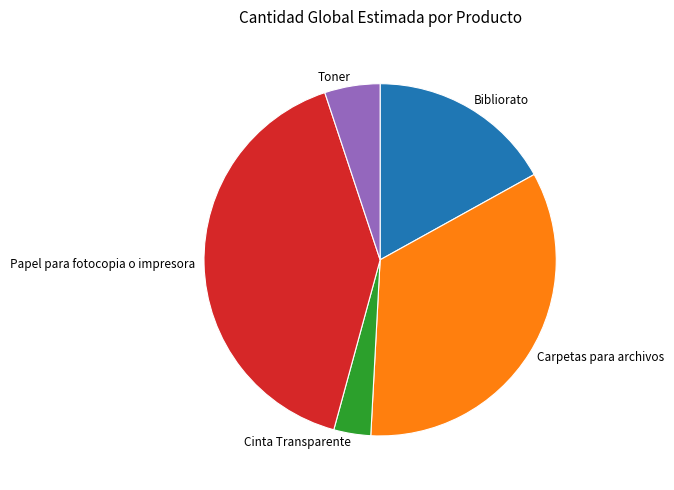

Is there a majority slice in this chart?

No